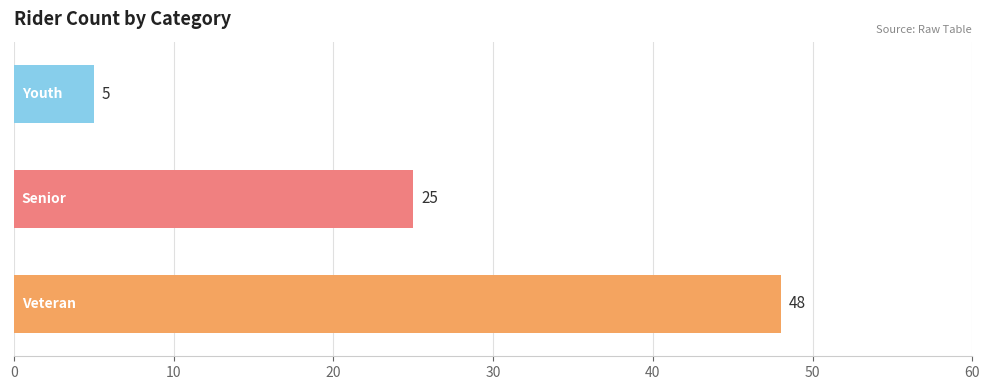

Count the values in the range 5 to 48.

3